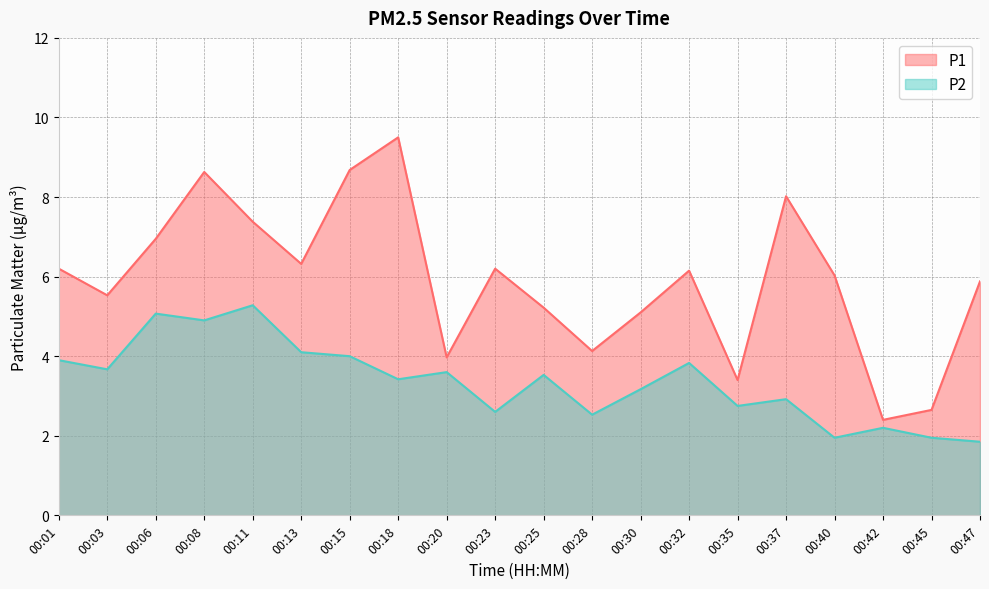

Reading right to left, what are all the values shown in this chart?

P1: 5.9	2.6	2.4	6.0	8.0	3.4	6.2	5.1	4.1	5.2	6.2	4.0	9.5	8.7	6.3	7.4	8.6	7.0	5.5	6.2
P2: 1.9	1.9	2.2	1.9	2.9	2.8	3.8	3.2	2.5	3.5	2.6	3.6	3.4	4.0	4.1	5.3	4.9	5.1	3.7	3.9